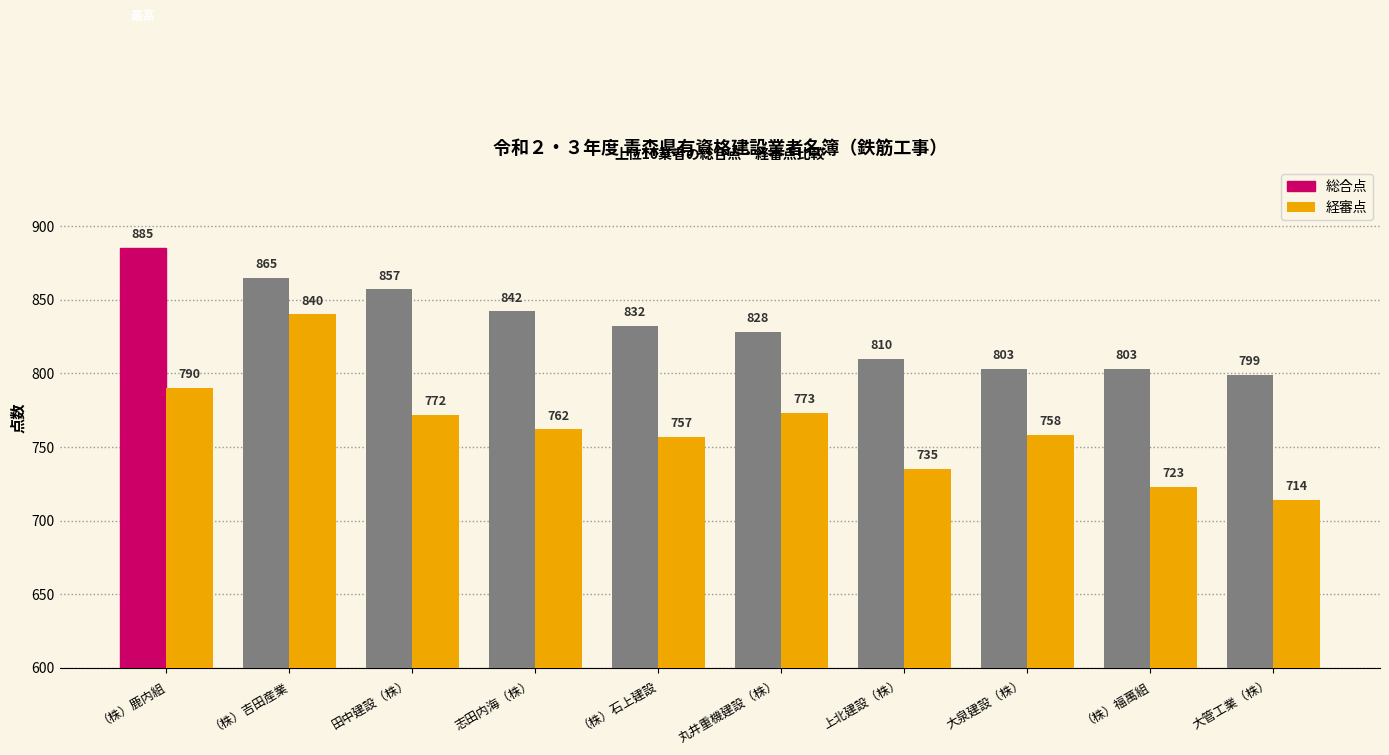

The 総合点 series shows 803 at 大泉建設（株）. True or false?

True